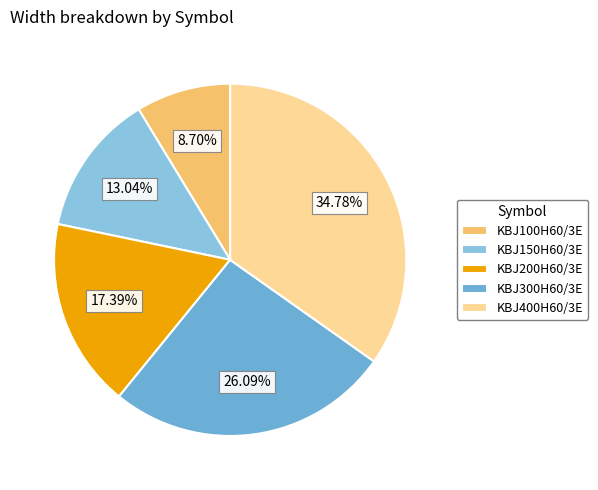

Which category has the smallest portion of the pie?

KBJ100H60/3E